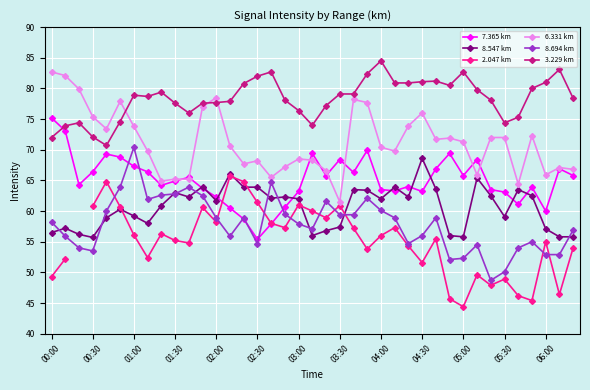

What is the minimum value for 7.365 km?

55.4